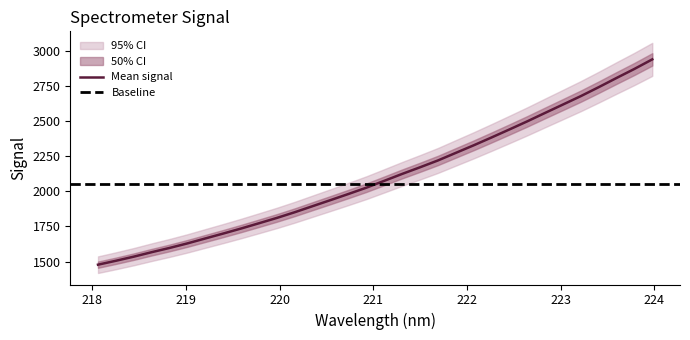

What is the minimum value shown in the chart?

1478.4